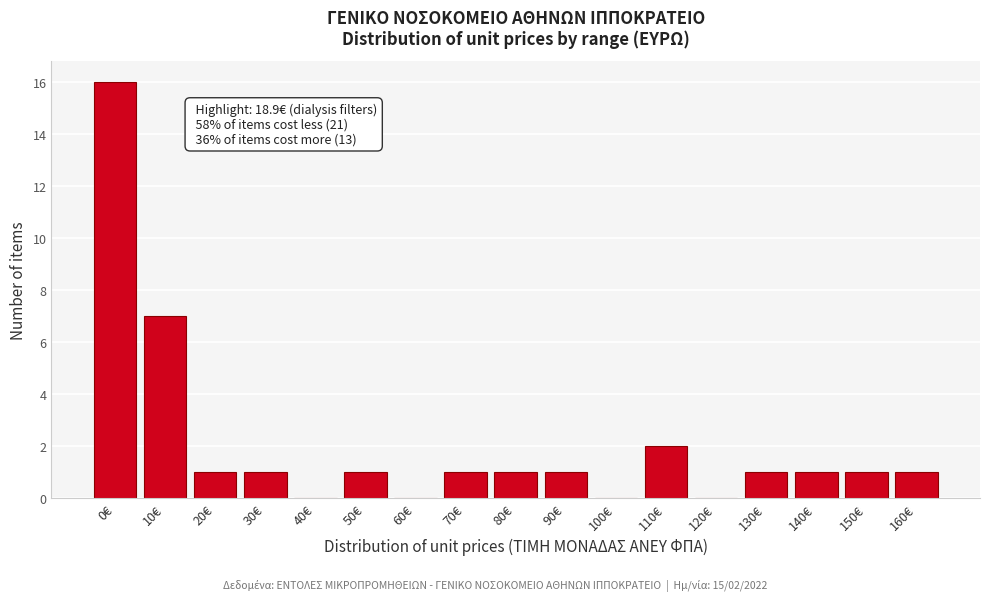

Reading left to right, list all the values displayed in this chart.

0€=16	10€=7	20€=1	30€=1	40€=0	50€=1	60€=0	70€=1	80€=1	90€=1	100€=0	110€=2	120€=0	130€=1	140€=1	150€=1	160€=1